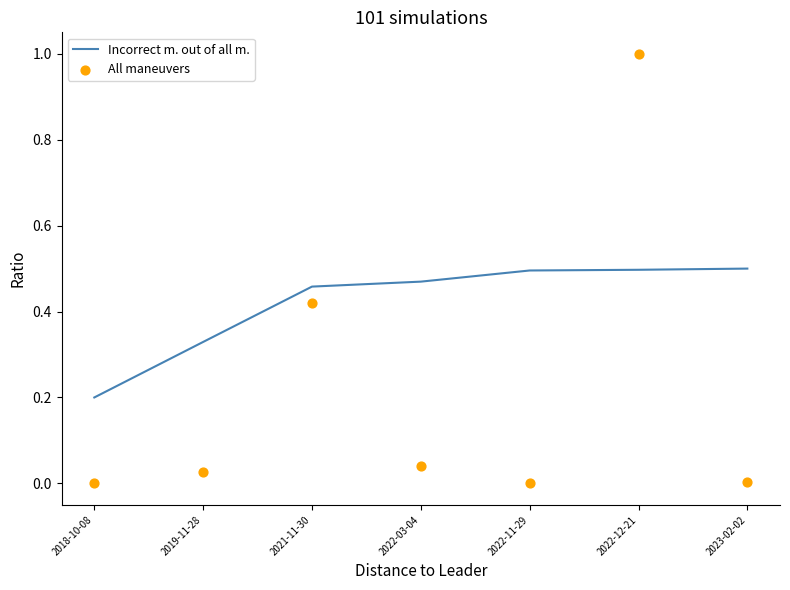

Which series contains the highest Y value?

All maneuvers